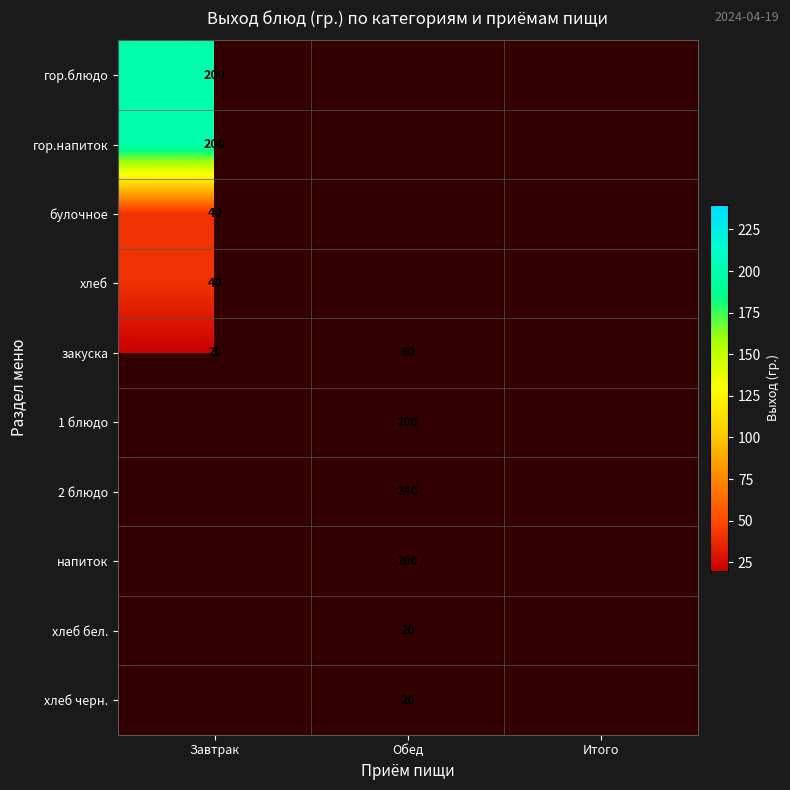

At how many categories does at least one series exceed 52?

2